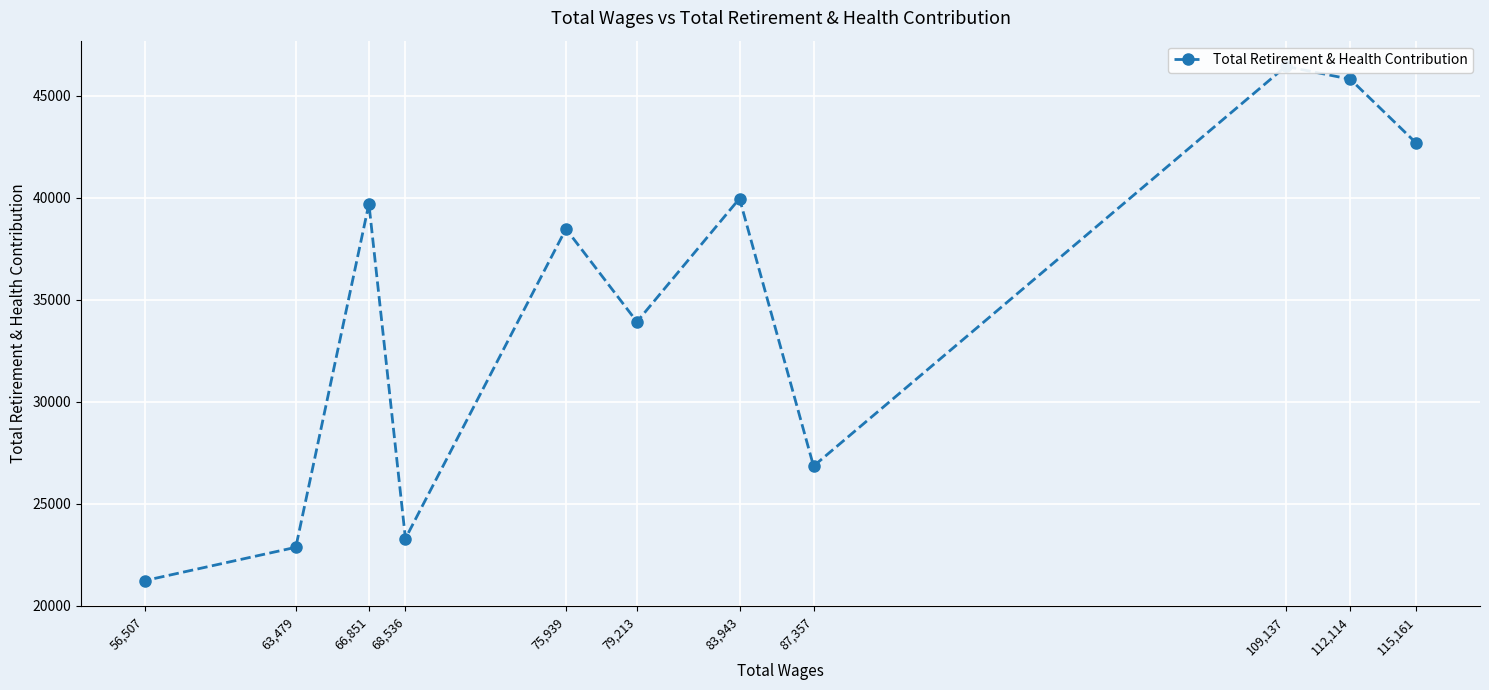

What is the sum of the values at 56,507 and 109,137?

67669